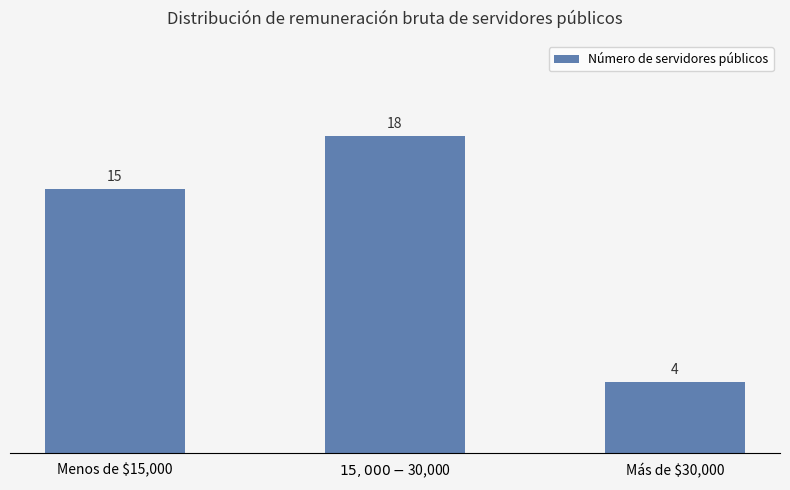

List the labels in order of value, smallest first.

Más de $30,000, Menos de $15,000, $15,000 - $30,000